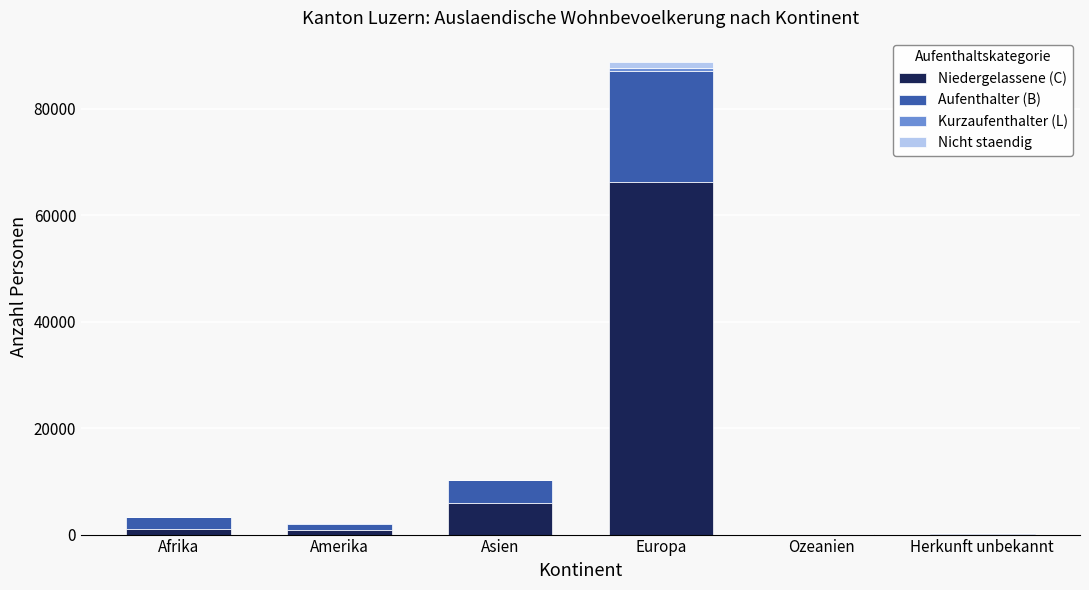

Is it true that Niedergelassene (C) equals 6026 at Asien?

True